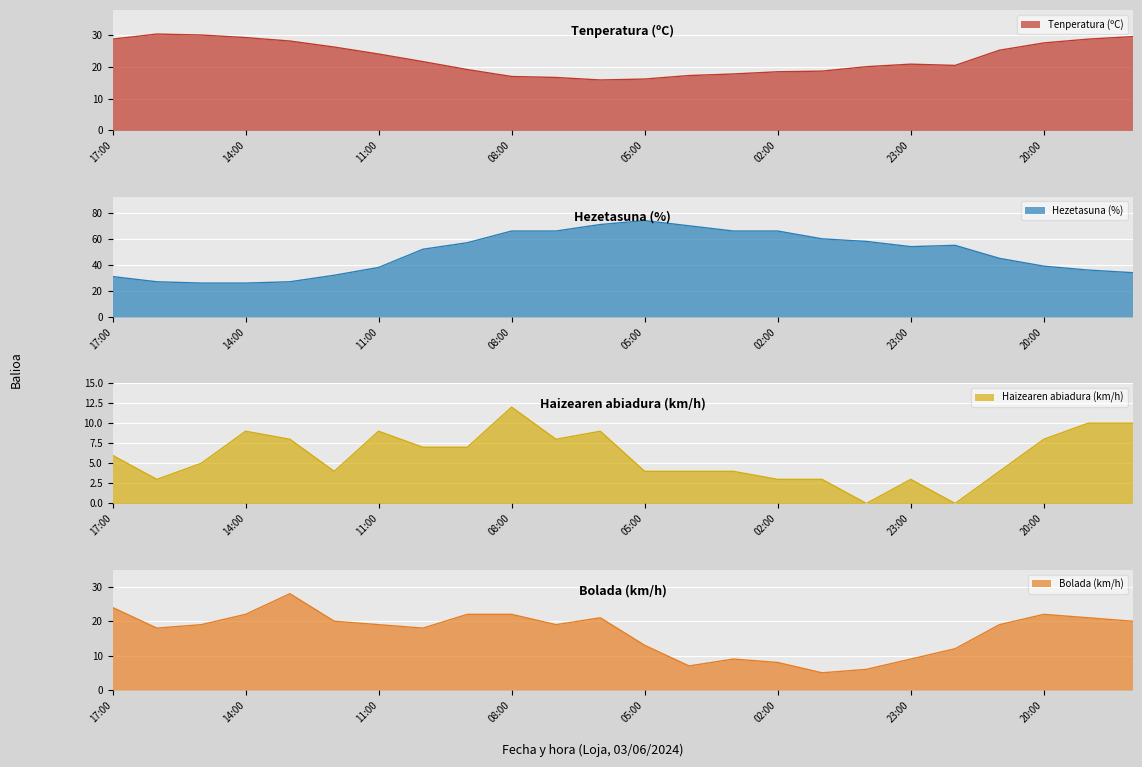

Reading left to right, extract all data points from this chart.

Tenperatura (ºC): 17:00=28.8	16:00=30.4	15:00=30.1	14:00=29.3	13:00=28.2	12:00=26.3	11:00=24.1	10:00=21.7	09:00=19.2	08:00=17.0	07:00=16.7	06:00=15.9	05:00=16.2	04:00=17.3	03:00=17.8	02:00=18.5	01:00=18.7	00:00=20.1	23:00=20.9	22:00=20.5	21:00=25.3	20:00=27.6	19:00=28.8	18:00=29.6
Hezetasuna (%): 17:00=31.0	16:00=27.0	15:00=26.0	14:00=26.0	13:00=27.0	12:00=32.0	11:00=38.0	10:00=52.0	09:00=57.0	08:00=66.0	07:00=66.0	06:00=71.0	05:00=74.0	04:00=70.0	03:00=66.0	02:00=66.0	01:00=60.0	00:00=58.0	23:00=54.0	22:00=55.0	21:00=45.0	20:00=39.0	19:00=36.0	18:00=34.0
Haizearen abiadura (km/h): 17:00=6.0	16:00=3.0	15:00=5.0	14:00=9.0	13:00=8.0	12:00=4.0	11:00=9.0	10:00=7.0	09:00=7.0	08:00=12.0	07:00=8.0	06:00=9.0	05:00=4.0	04:00=4.0	03:00=4.0	02:00=3.0	01:00=3.0	00:00=0.0	23:00=3.0	22:00=0.0	21:00=4.0	20:00=8.0	19:00=10.0	18:00=10.0
Bolada (km/h): 17:00=24.0	16:00=18.0	15:00=19.0	14:00=22.0	13:00=28.0	12:00=20.0	11:00=19.0	10:00=18.0	09:00=22.0	08:00=22.0	07:00=19.0	06:00=21.0	05:00=13.0	04:00=7.0	03:00=9.0	02:00=8.0	01:00=5.0	00:00=6.0	23:00=9.0	22:00=12.0	21:00=19.0	20:00=22.0	19:00=21.0	18:00=20.0